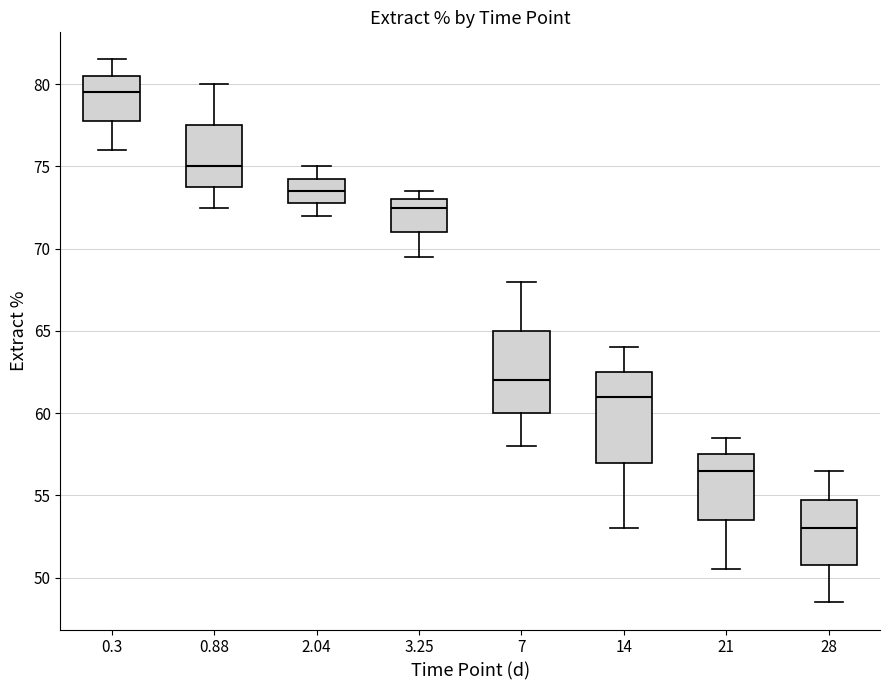

Reading left to right, transcribe this box plot: for each box, give where its median line is, the range the box spans, and where its two whiskers end, as read against the y-axis. The values are not printed on the chart, so give them approximately, as read against the axis.

0.3: median 79.5, box 78.0 to 80.5, whiskers 76.0 to 81.5
0.88: median 75.0, box 74.0 to 77.5, whiskers 72.5 to 80.0
2.04: median 73.5, box 73.0 to 74.5, whiskers 72.0 to 75.0
3.25: median 72.5, box 71.0 to 73.0, whiskers 69.5 to 73.5
7: median 62.0, box 60.0 to 65.0, whiskers 58.0 to 68.0
14: median 61.0, box 57.0 to 62.5, whiskers 53.0 to 64.0
21: median 56.5, box 53.5 to 57.5, whiskers 50.5 to 58.5
28: median 53.0, box 51.0 to 55.0, whiskers 48.5 to 56.5